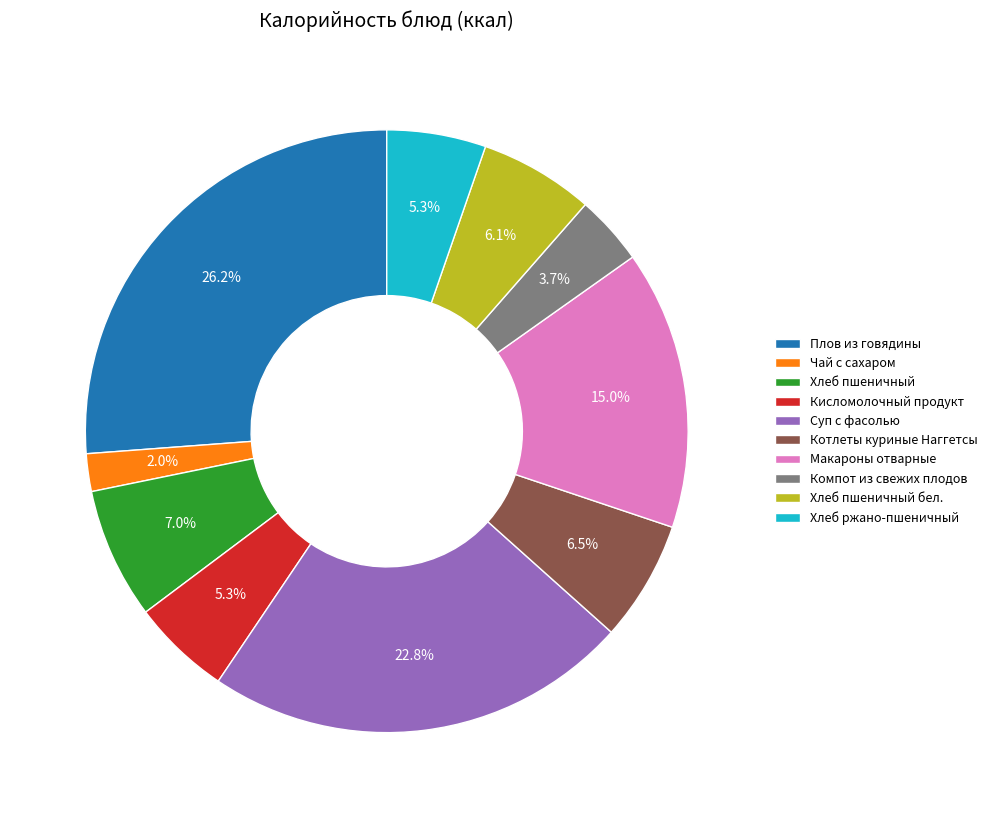

To the nearest percent, what portion does Хлеб пшеничный бел. represent?

6%